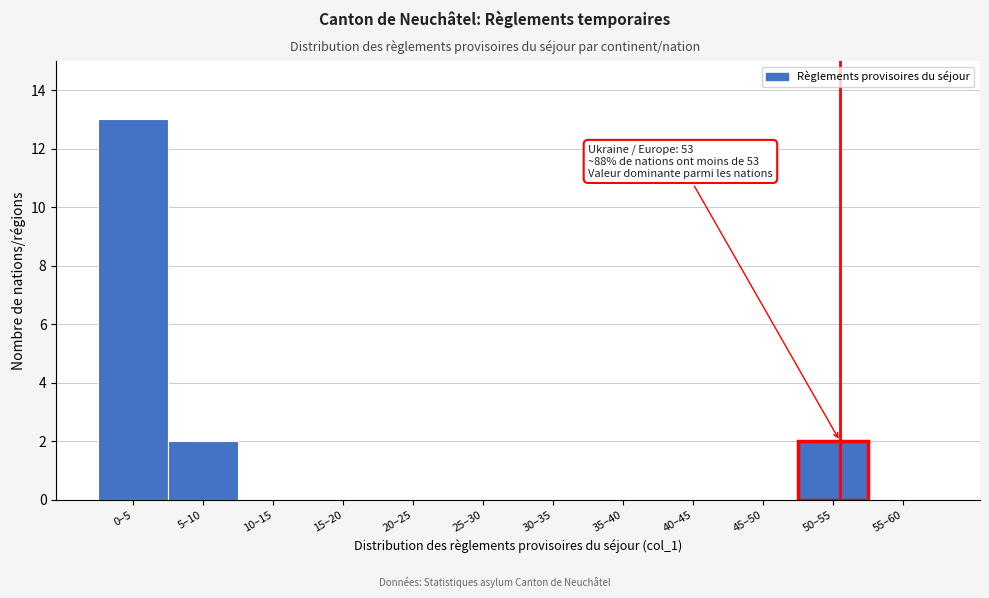

Reading right to left, list all the values displayed in this chart.

55–60=0	50–55=2	45–50=0	40–45=0	35–40=0	30–35=0	25–30=0	20–25=0	15–20=0	10–15=0	5–10=2	0–5=13